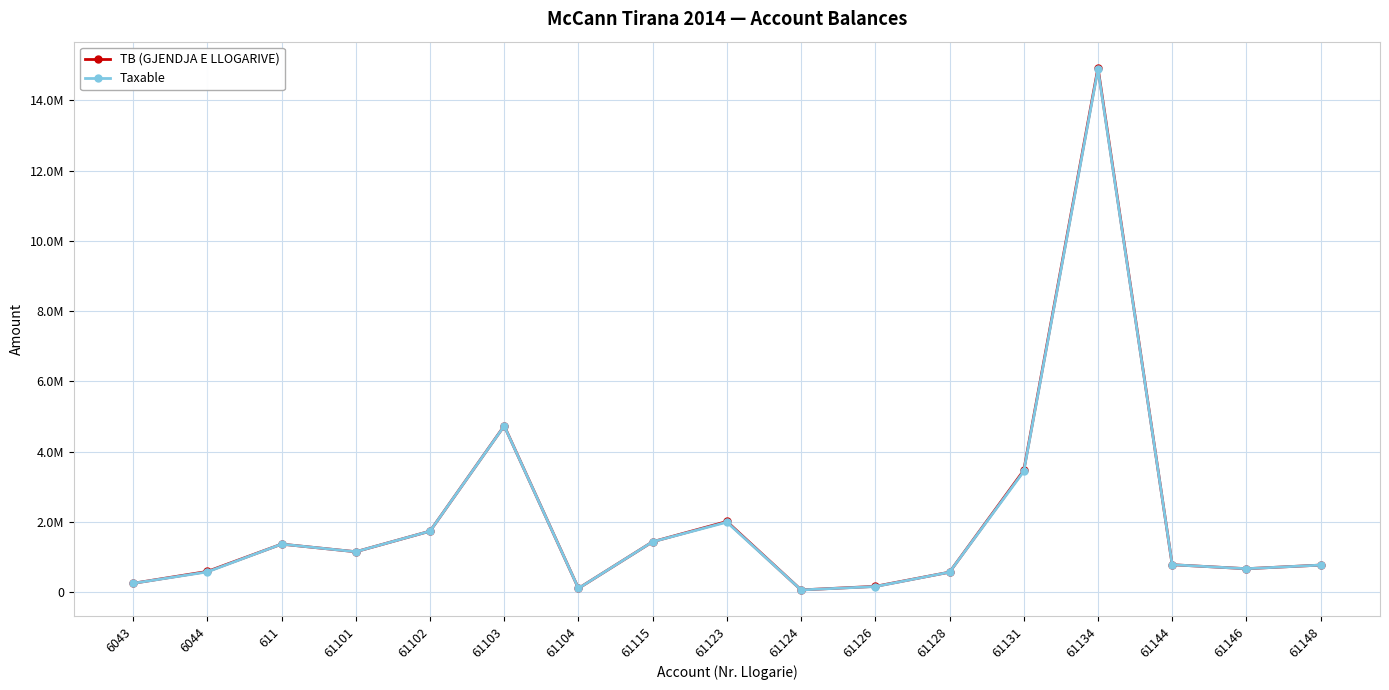

True or false: TB (GJENDJA E LLOGARIVE) and Taxable intersect in this chart.

False